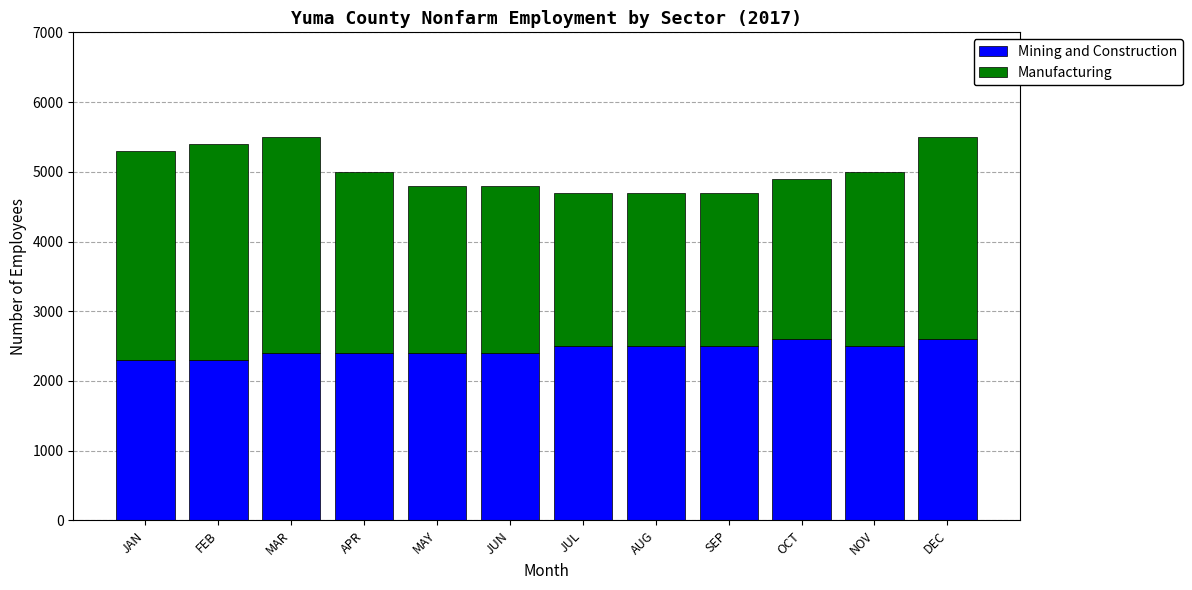

What is the lowest value of the Mining and Construction series?

2300